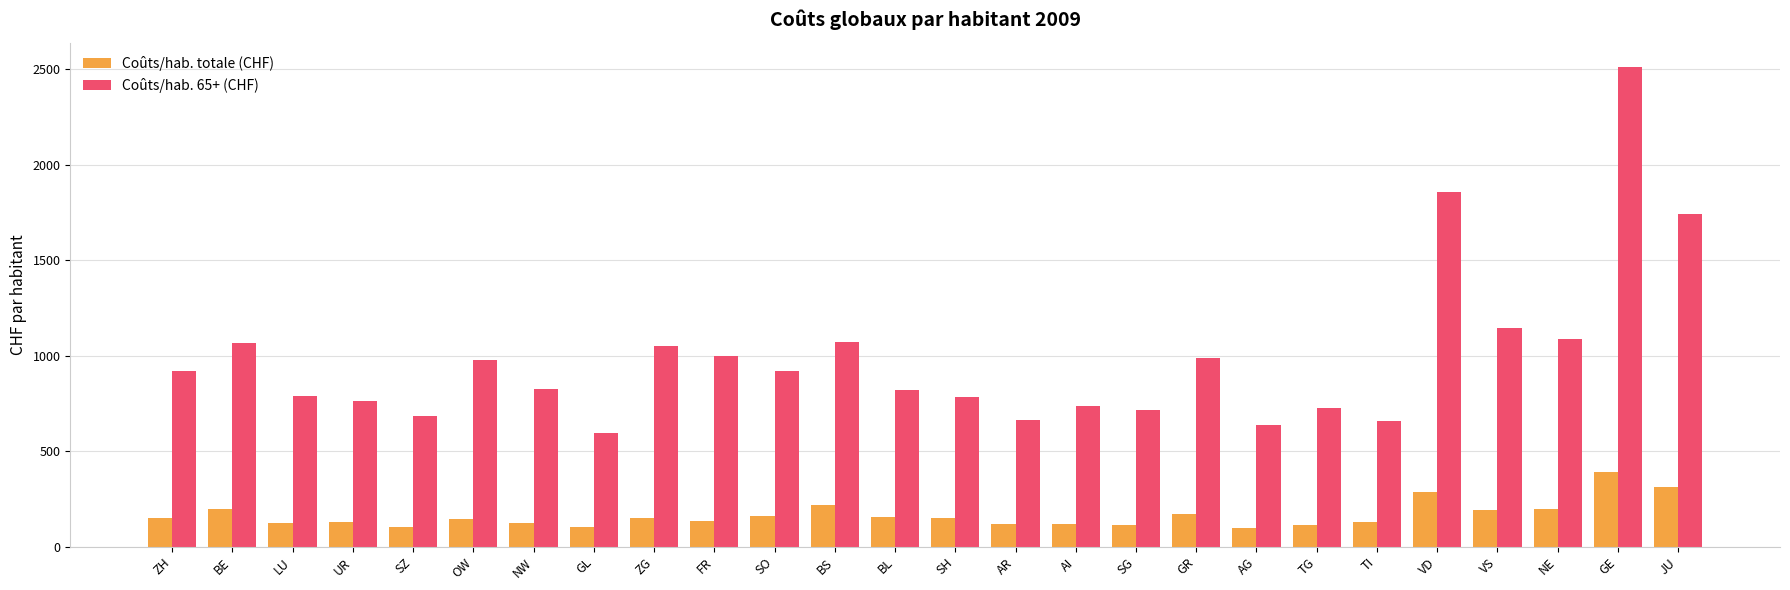

Rank the series by their maximum value, from lowest to highest.

Coûts/hab. totale (CHF), Coûts/hab. 65+ (CHF)